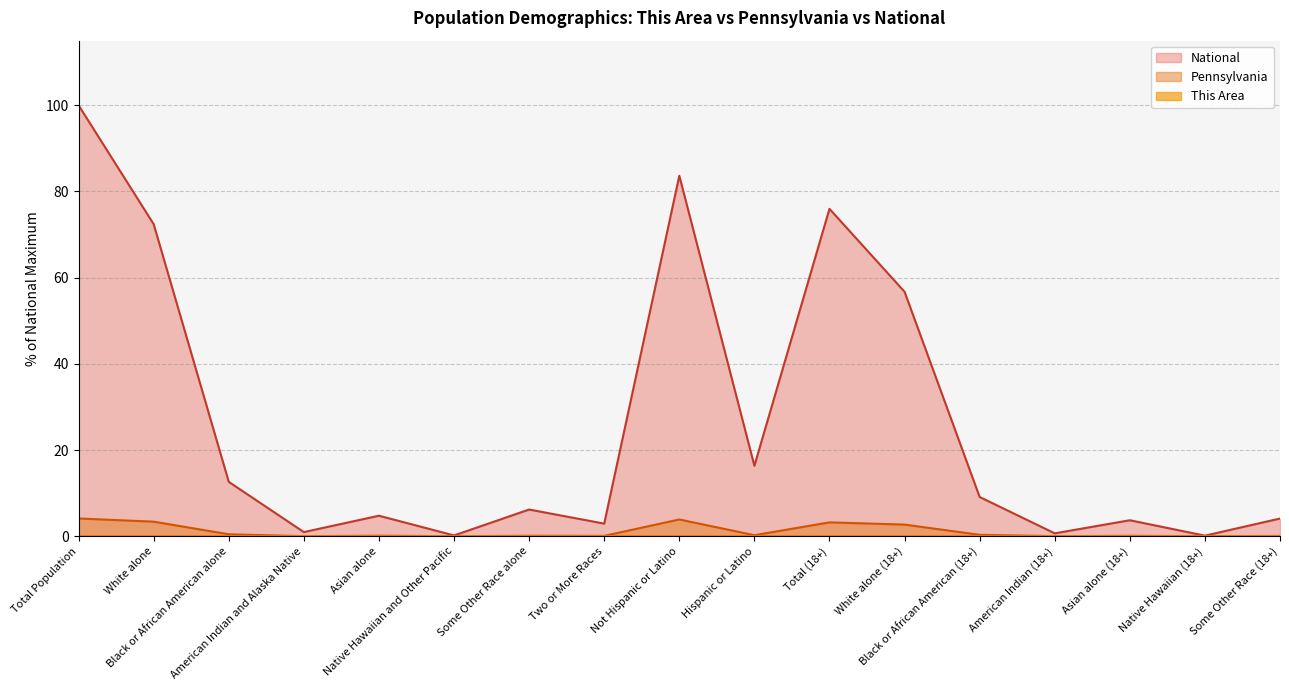

How many lines are shown in the chart?

3